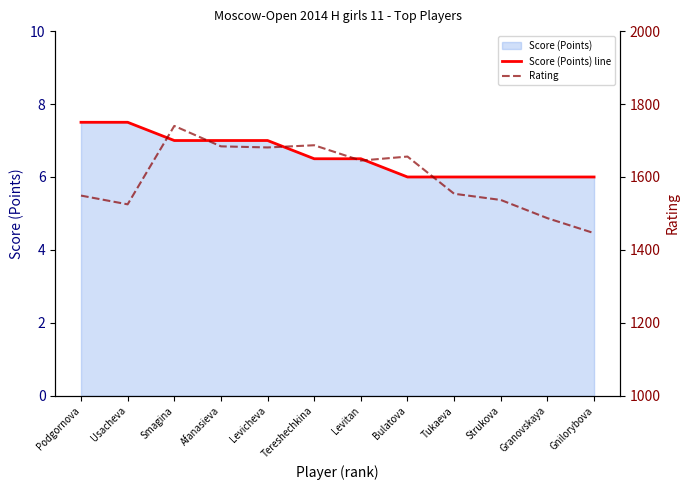

True or false: Rating has a value of 1656.0 at Bulatova.

True